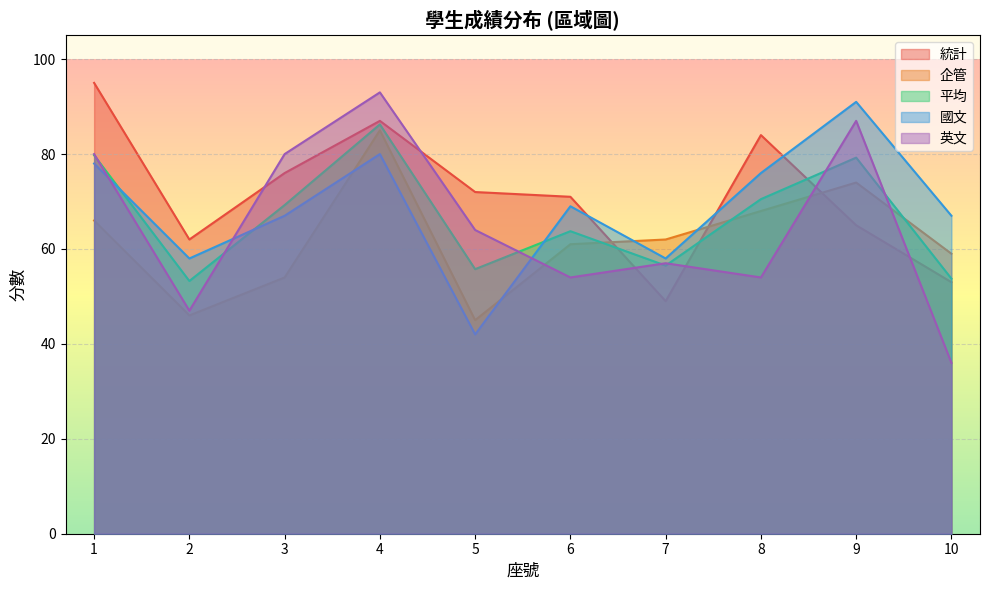

How many categories are shown in the chart?

10